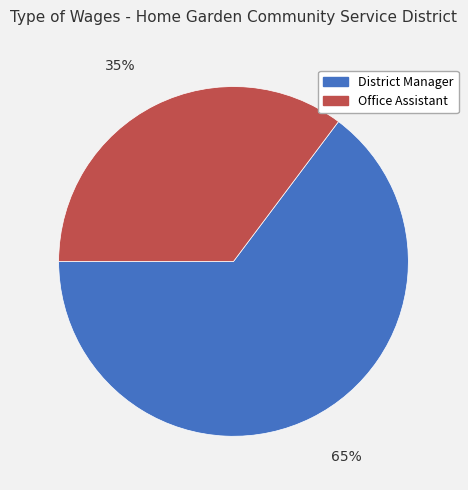

To the nearest percent, what is the combined percentage of District Manager and Office Assistant?

100%